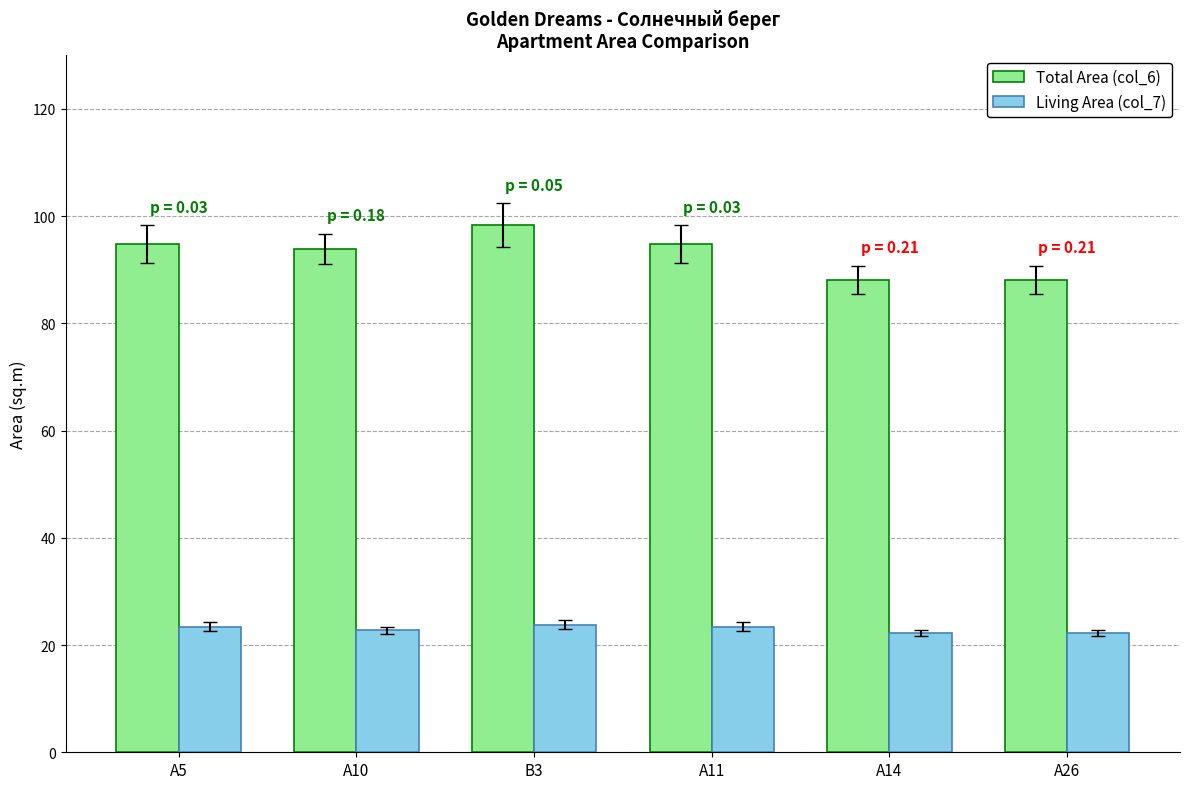

What position from the right is A5?

6